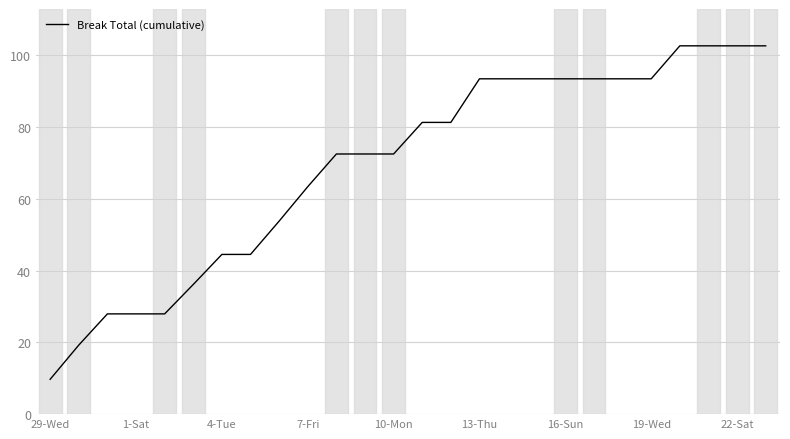

What is the smallest value displayed?

9.7